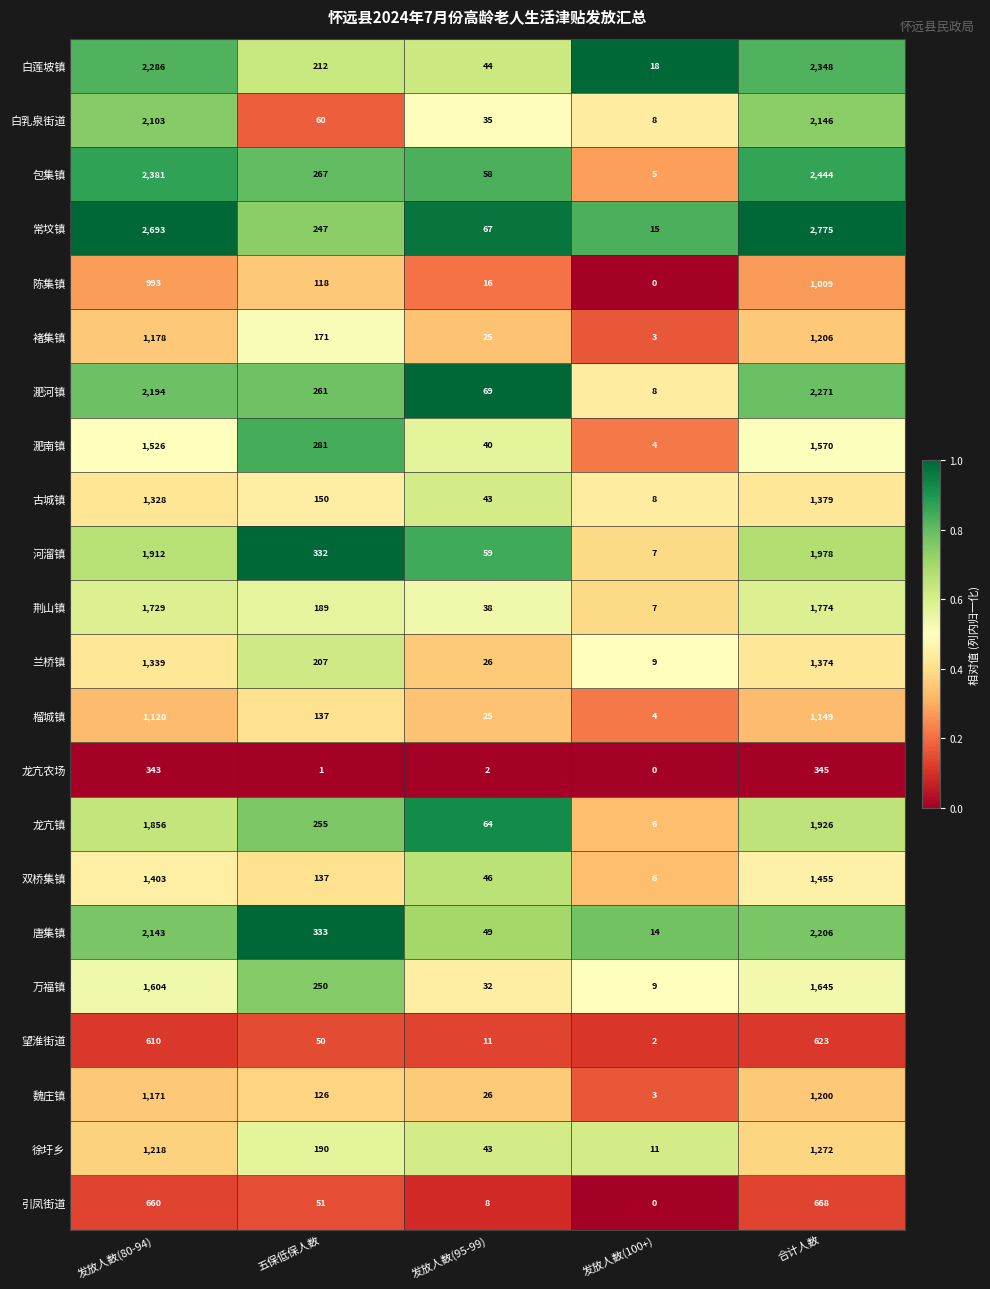

Rank the series by their maximum value, from highest to lowest.

常坟镇, 包集镇, 白莲坡镇, 淝河镇, 唐集镇, 白乳泉街道, 河溜镇, 龙亢镇, 荆山镇, 万福镇, 淝南镇, 双桥集镇, 古城镇, 兰桥镇, 徐圩乡, 褚集镇, 魏庄镇, 榴城镇, 陈集镇, 引凤街道, 望淮街道, 龙亢农场